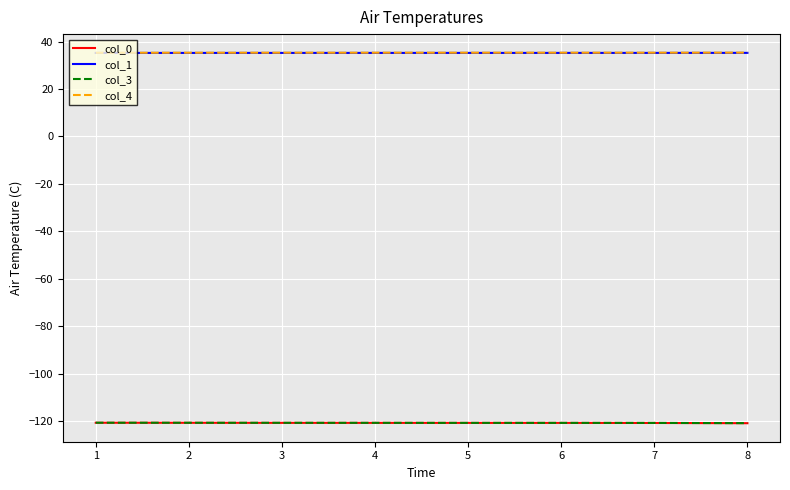

What is the difference between the highest and lowest values at 8?

156.2